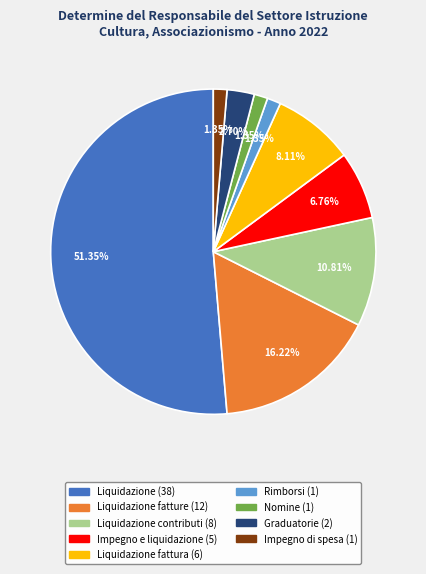

How many slices are in this pie chart?

9